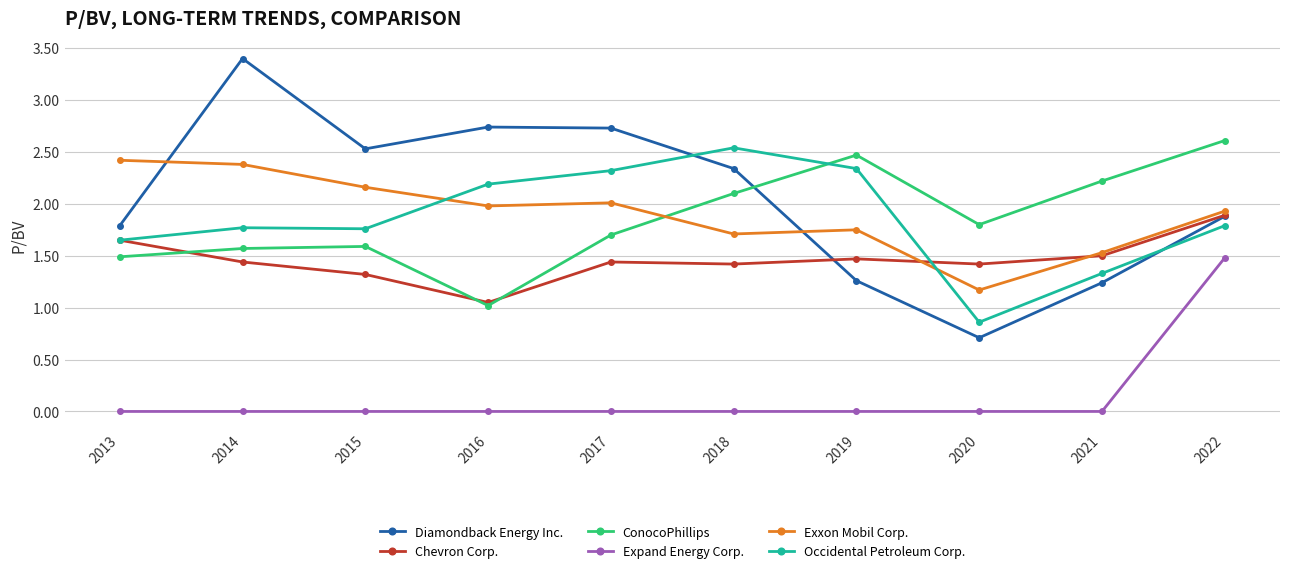

At which label is Exxon Mobil Corp. closest to 1?

2020